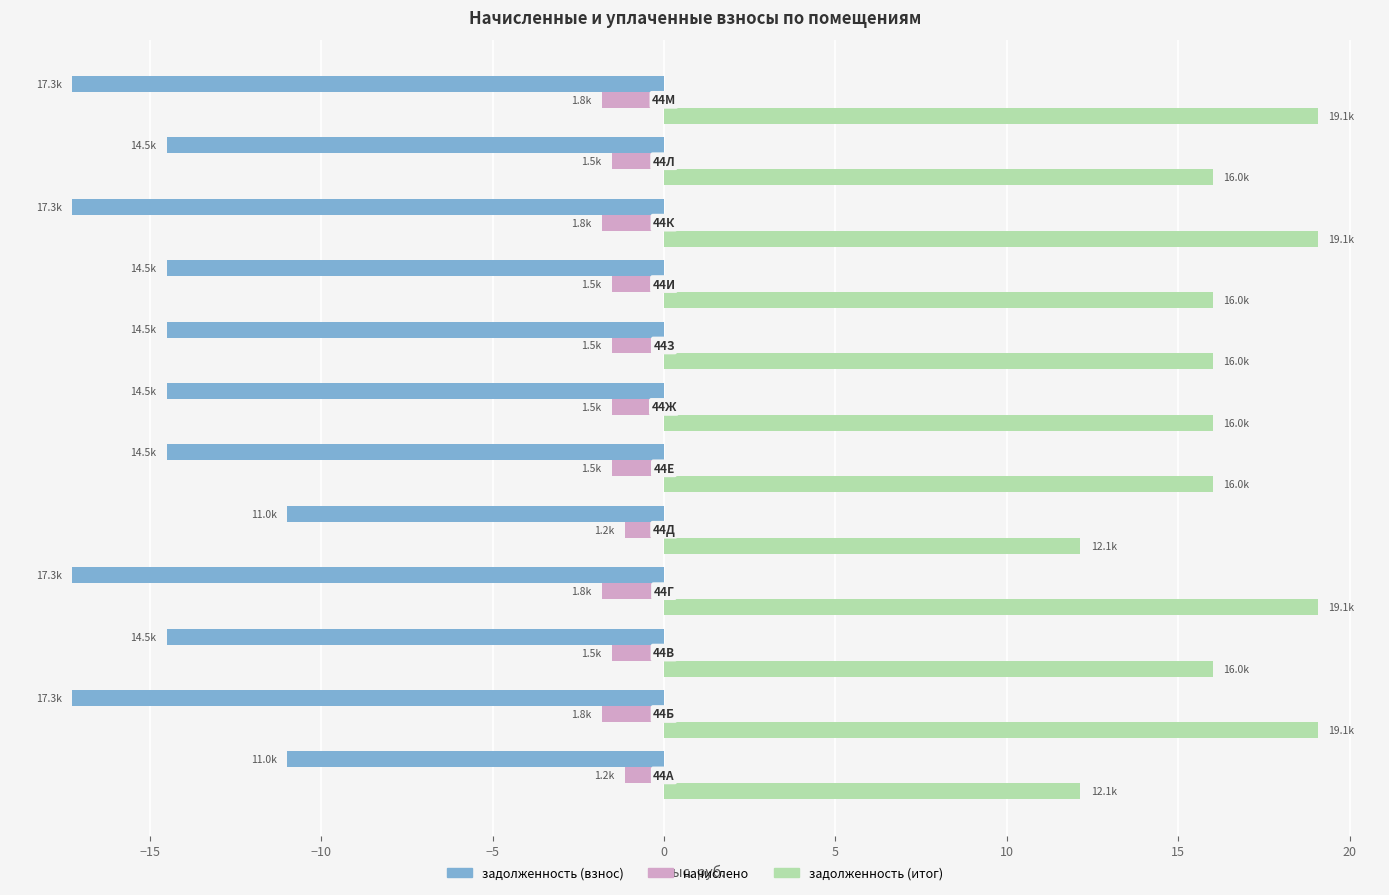

What is the highest value of the начислено series?

-1.2